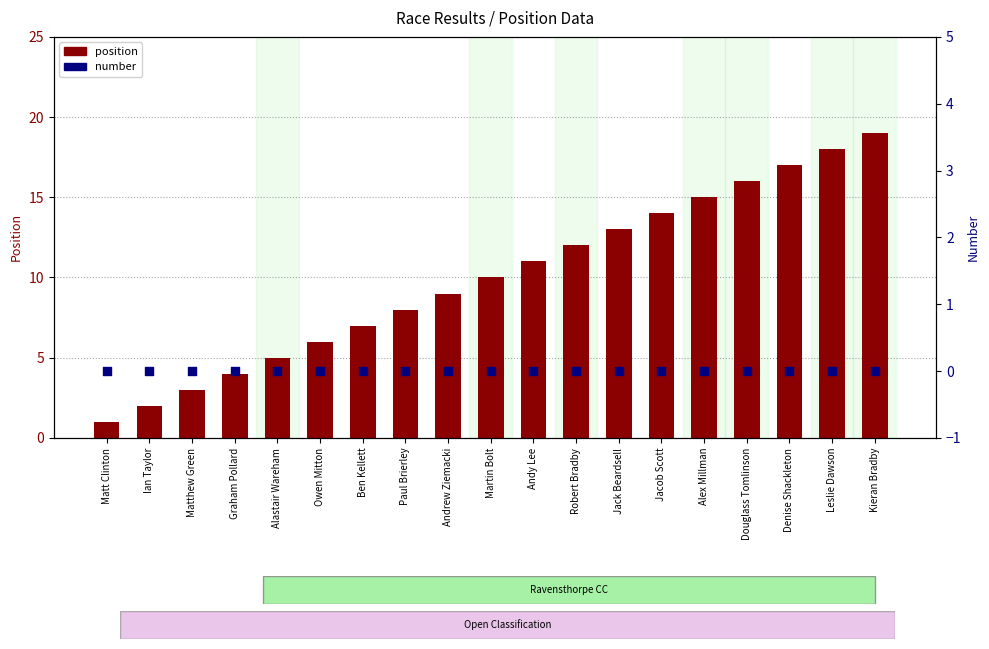

At which category is the sum across all series the highest?

Kieran Bradby